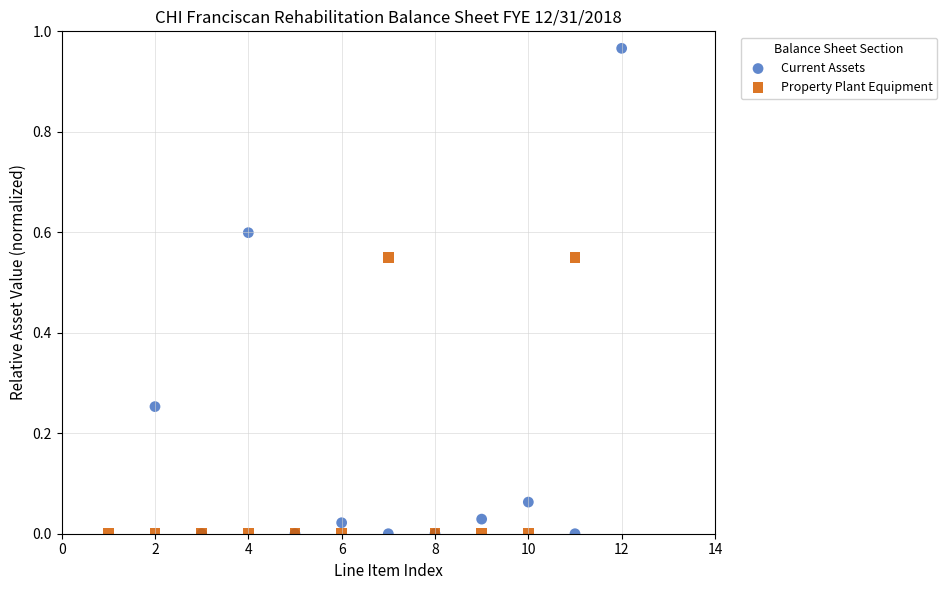

Which series reaches the maximum Y coordinate?

Current Assets